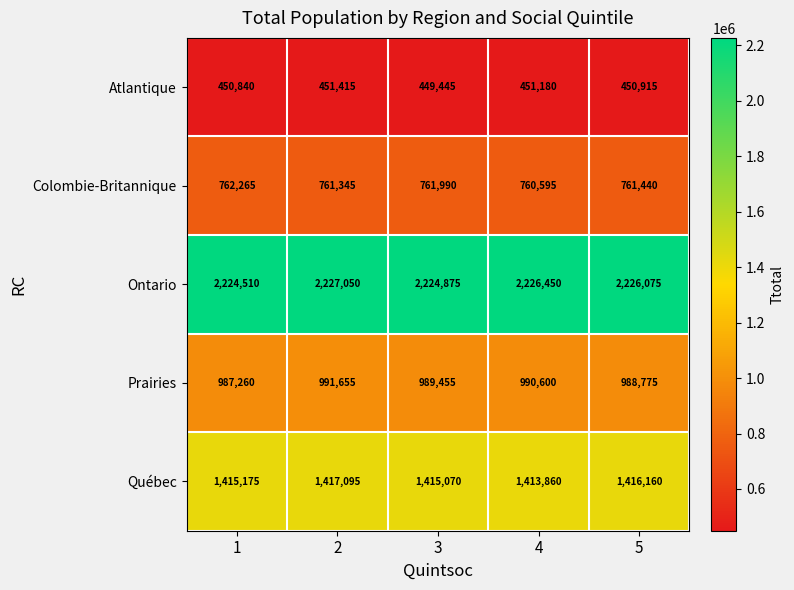

The value of Prairies at 1 is 1601010. True or false?

False